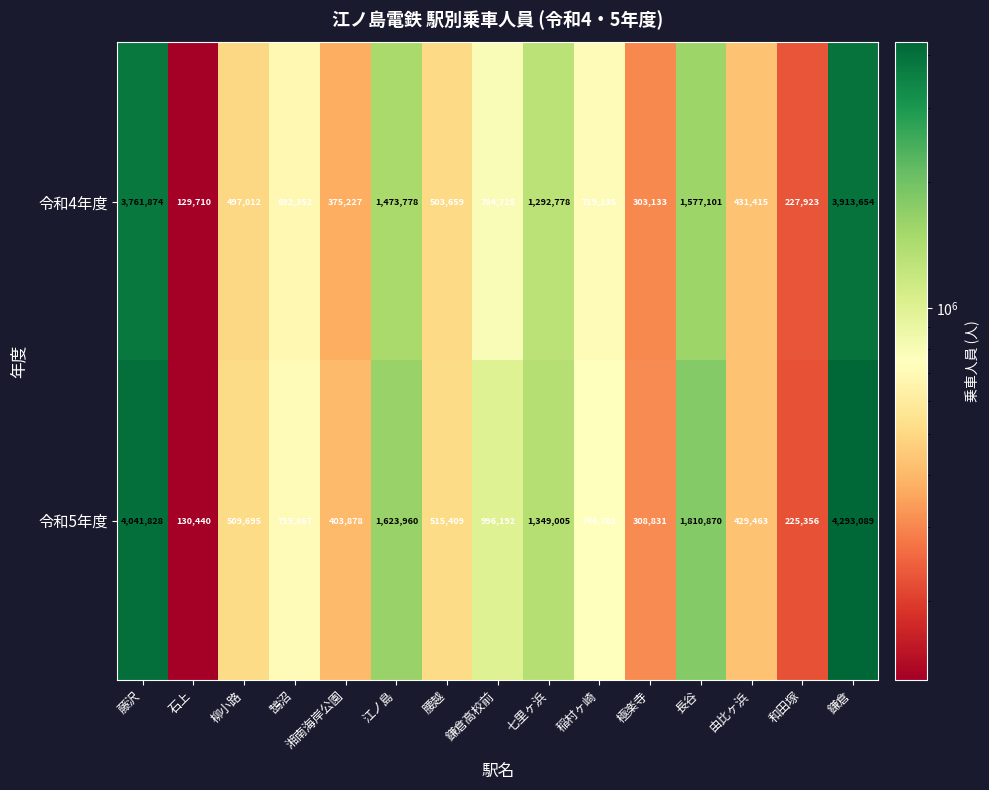

What is the maximum value shown in the chart?

4293089